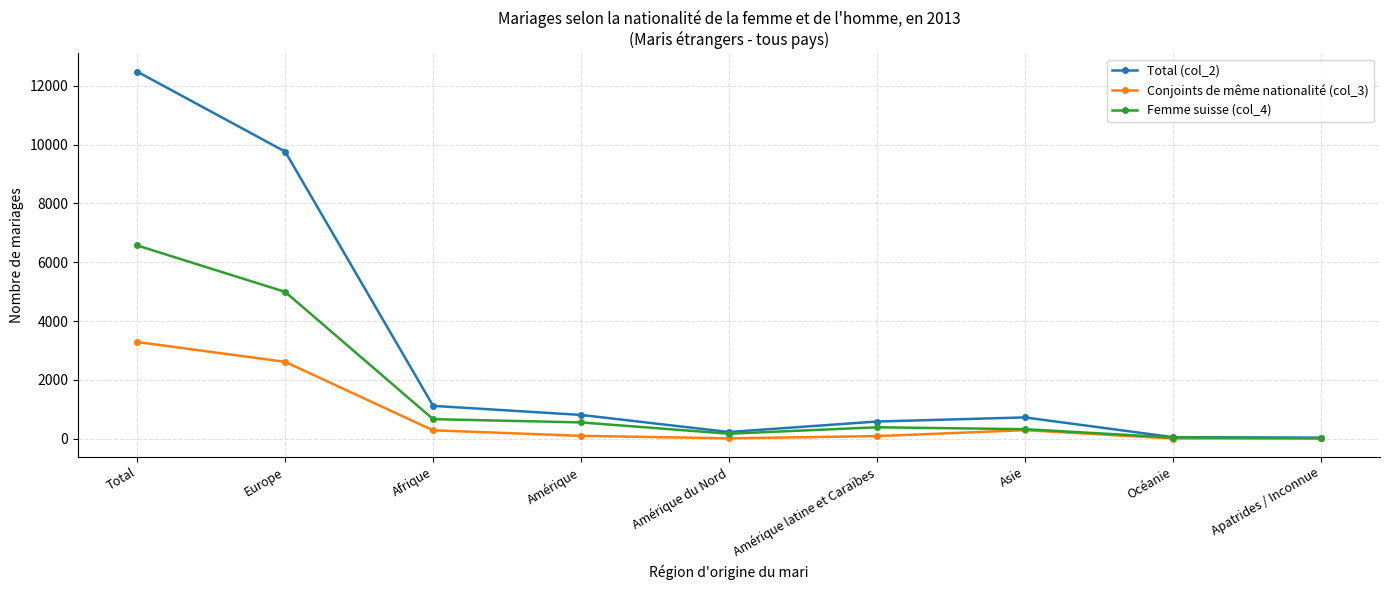

What is the label of the 3rd point from the right?

Asie